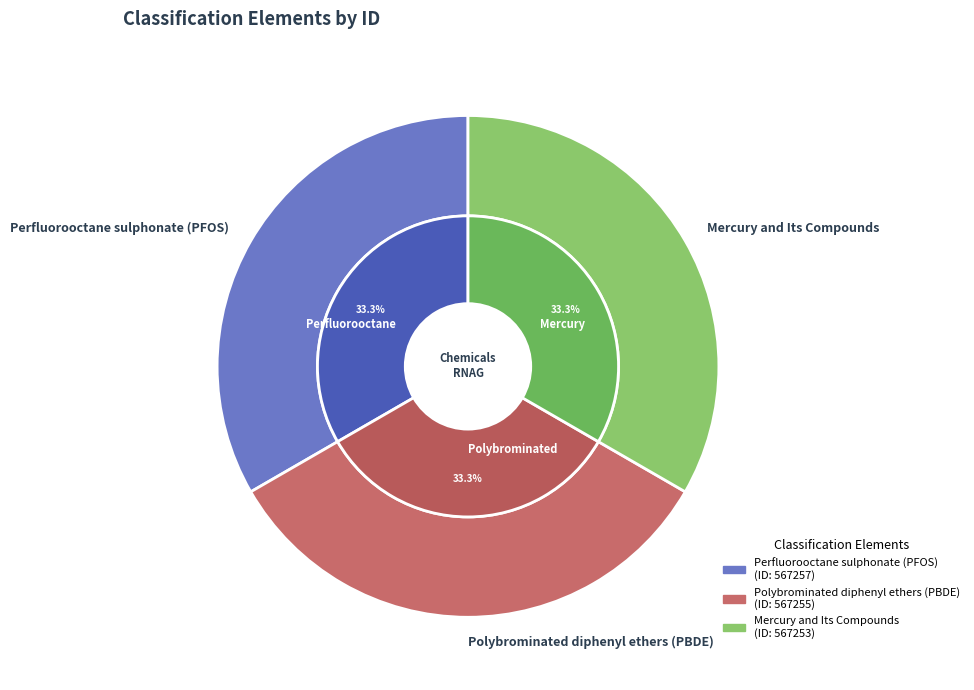

The Mercury and Its Compounds slice represents 33% of the pie. True or false?

True